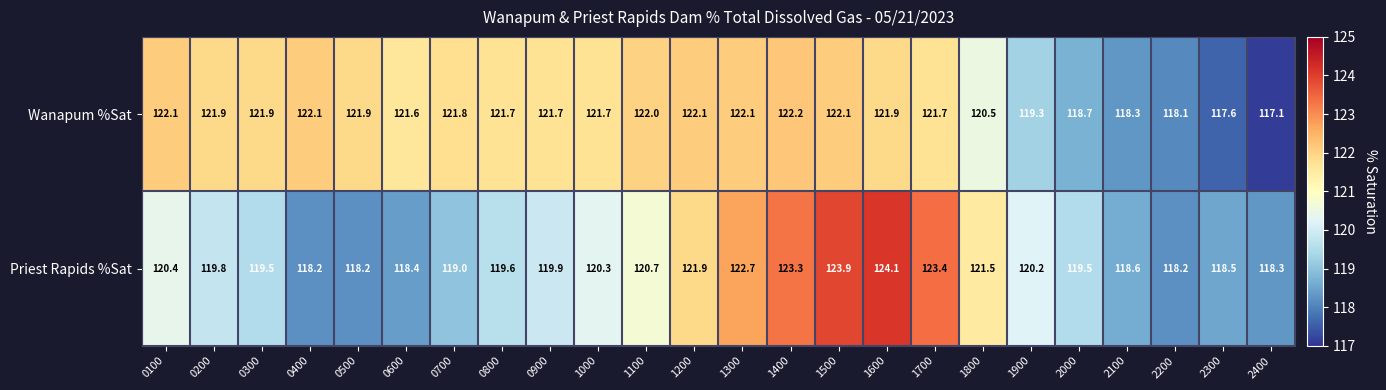

Read the Wanapum %Sat value at 0400.

122.1